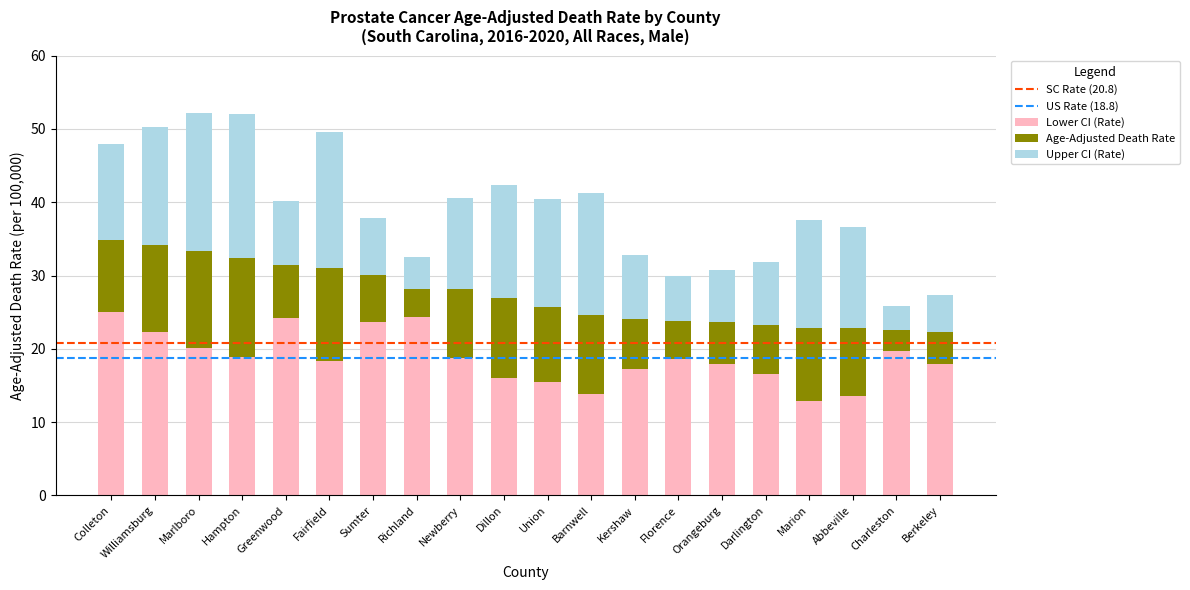

What is the total value across all series at Berkeley?

27.3